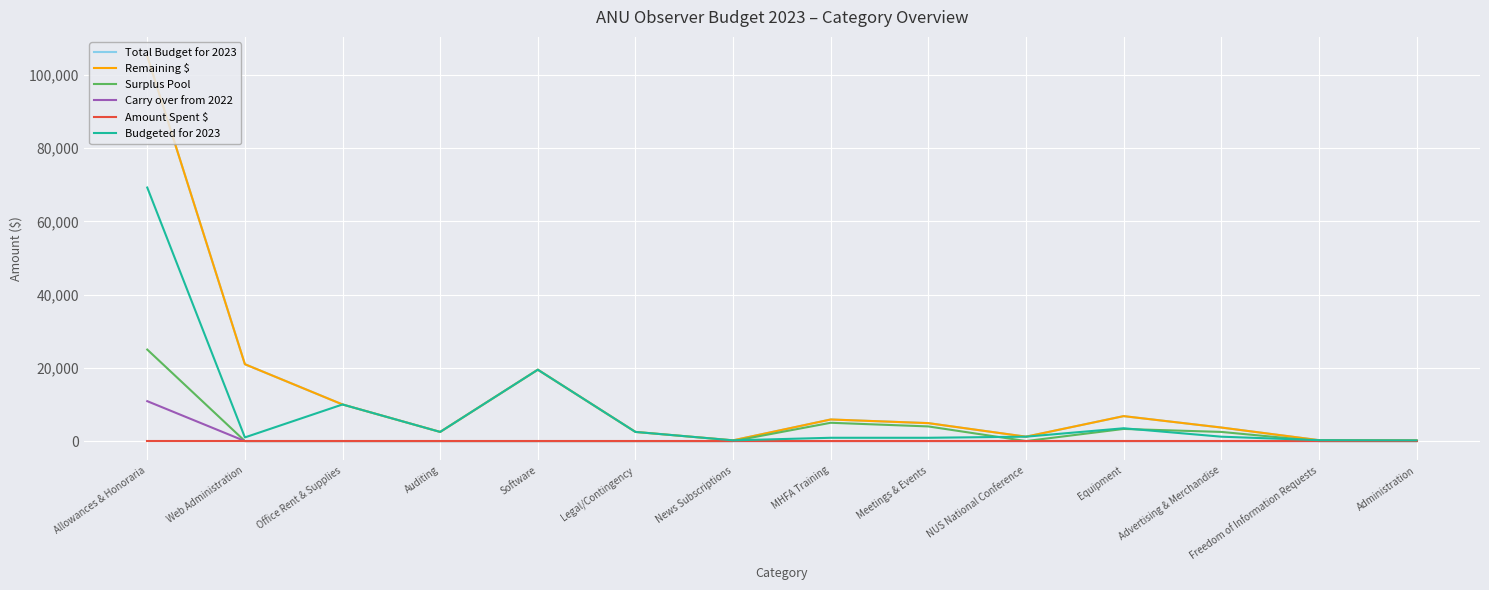

Is the value of Carry over from 2022 at Freedom of Information Requests greater than the value of Surplus Pool at MHFA Training?

No